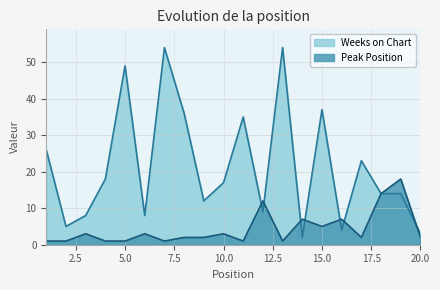

What is the value of the Weeks on Chart point at the 20th from the left?

3